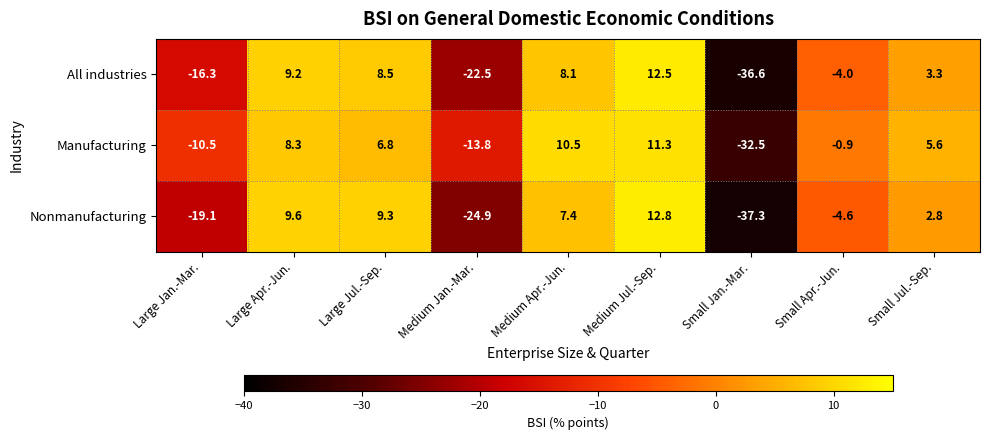

How many values in the All industries series are below 3?

4